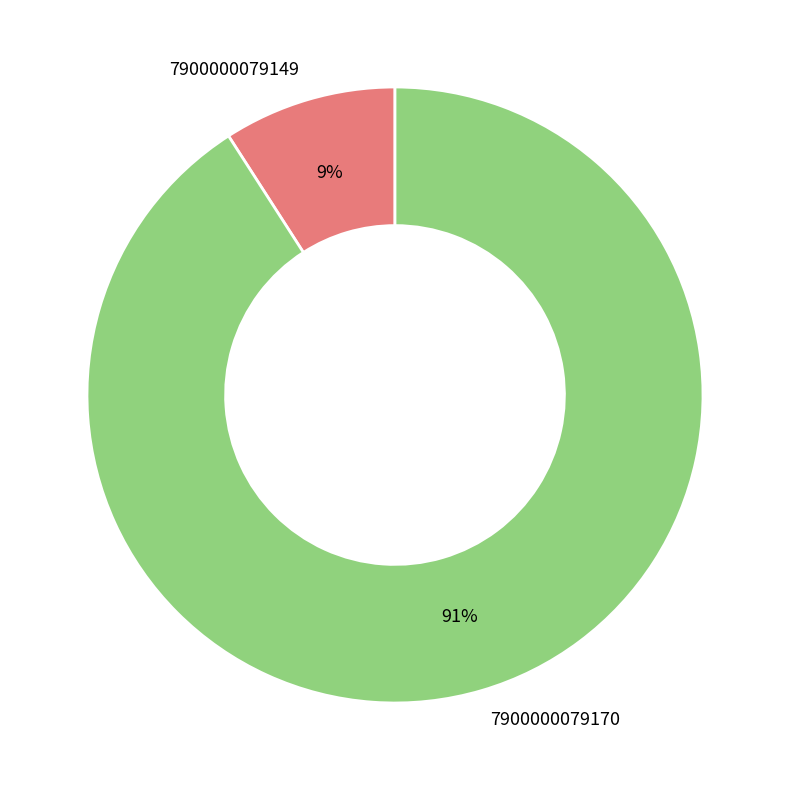

Is the sum of 7900000079149 and 7900000079170 greater than half?

Yes